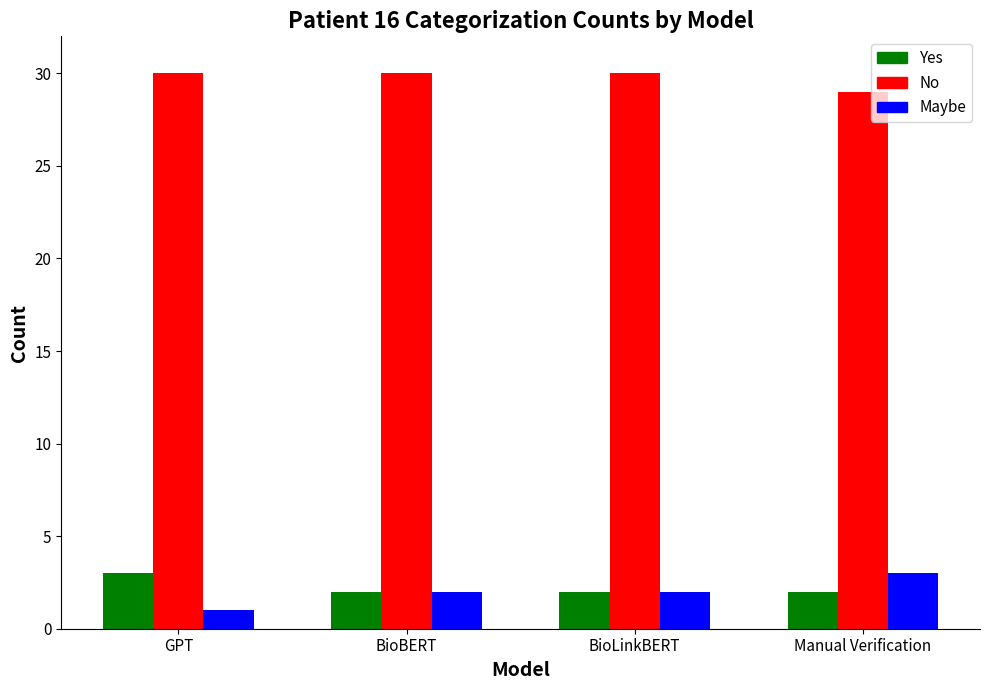

At which label is No closest to 29?

Manual Verification